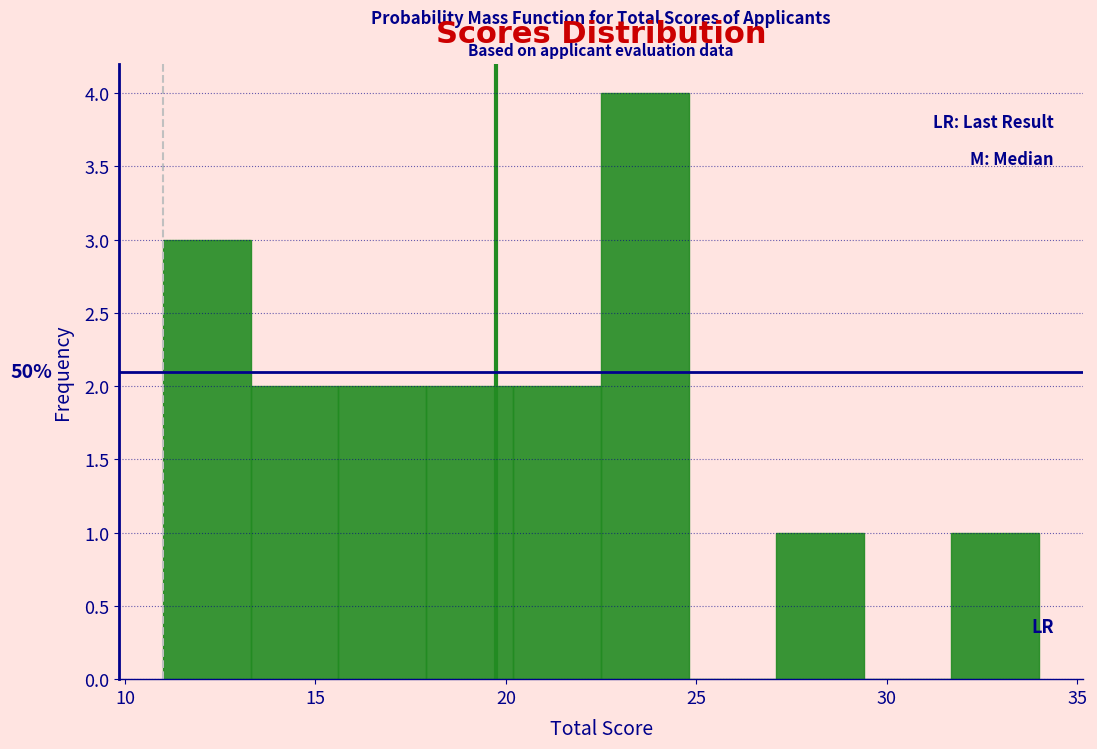

Over which range of the x-axis is the bar tallest?

22.5 to 24.8